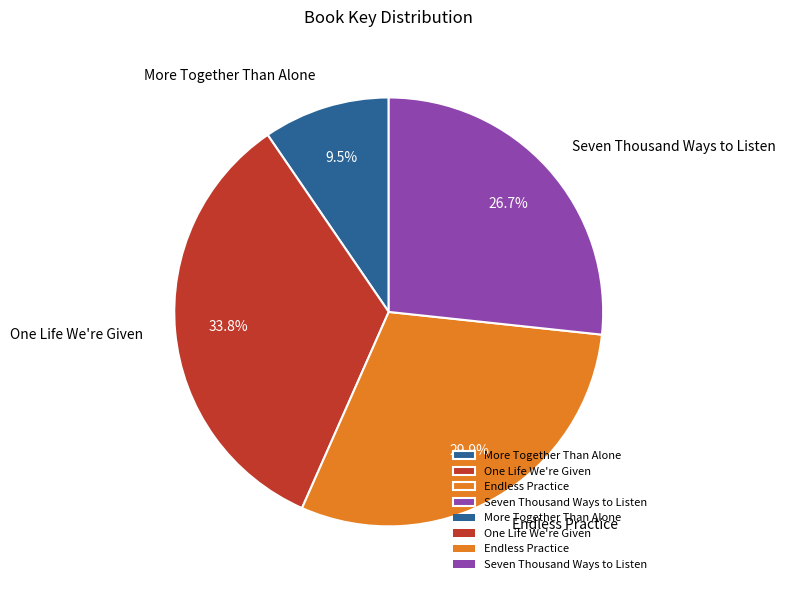

What percentage is the One Life We're Given slice, to the nearest percent?

34%